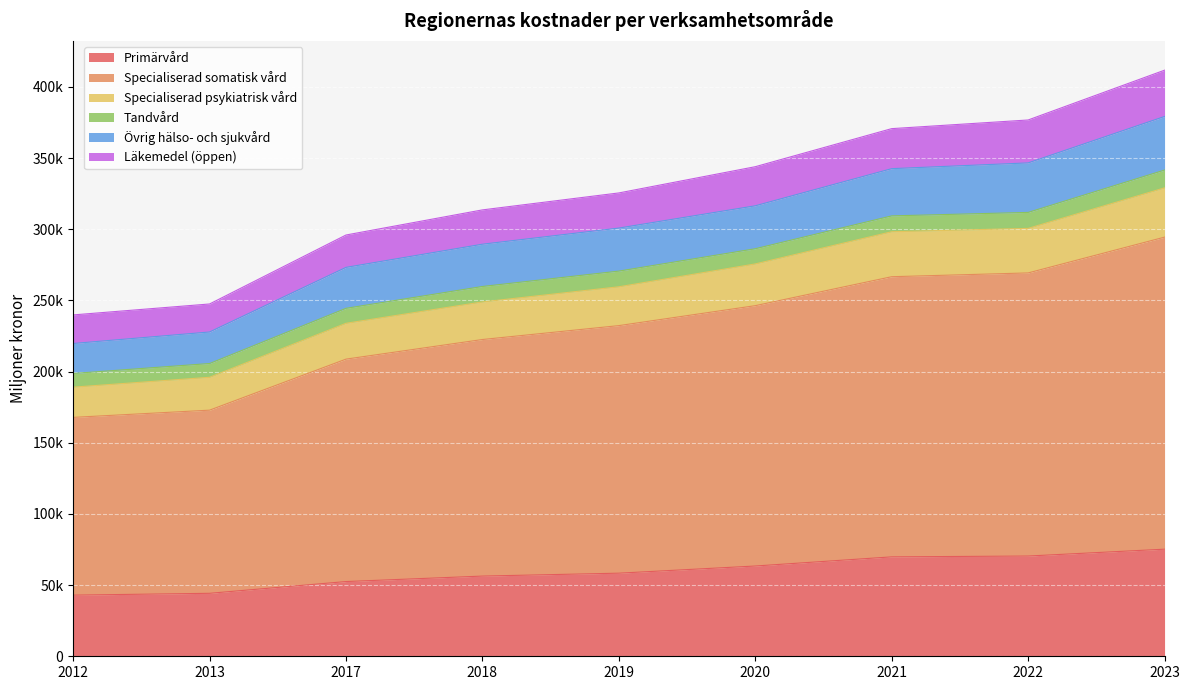

True or false: Specialiserad somatisk vård and Läkemedel (öppen) intersect in this chart.

False